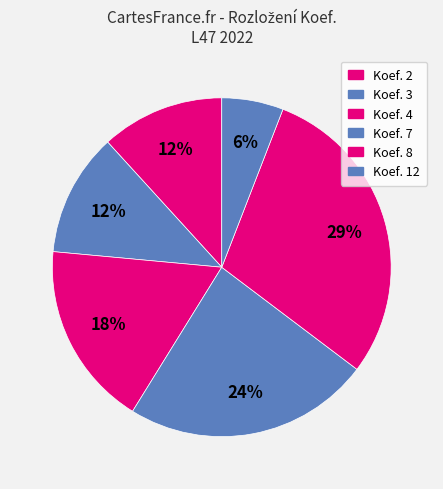

How many segments does this pie chart have?

6